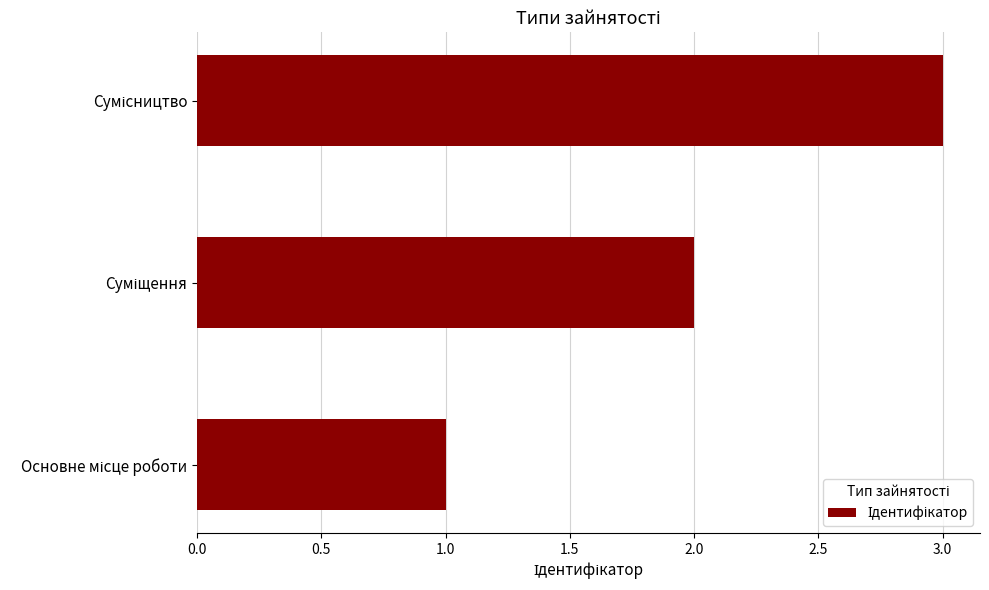

What is the greatest value displayed?

3